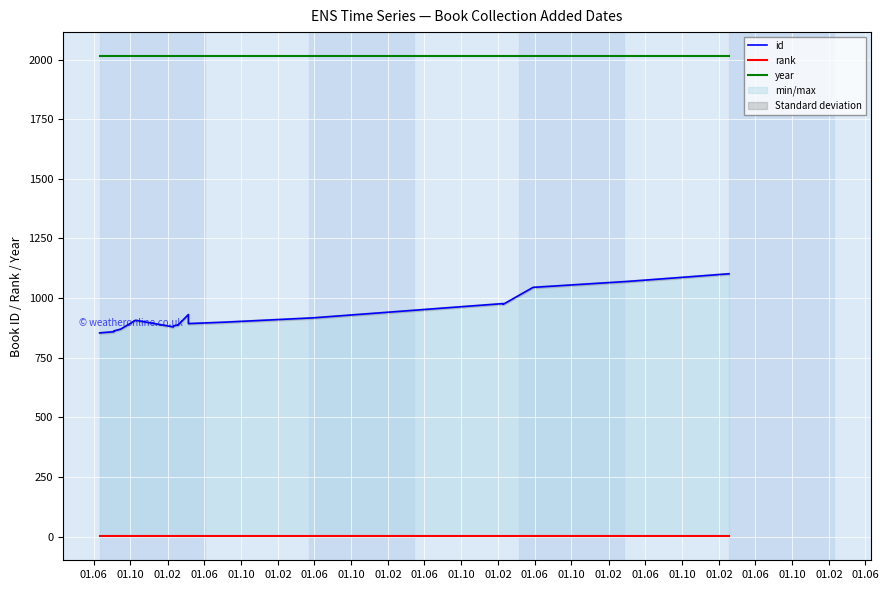

Count the number of categories in the chart.

20